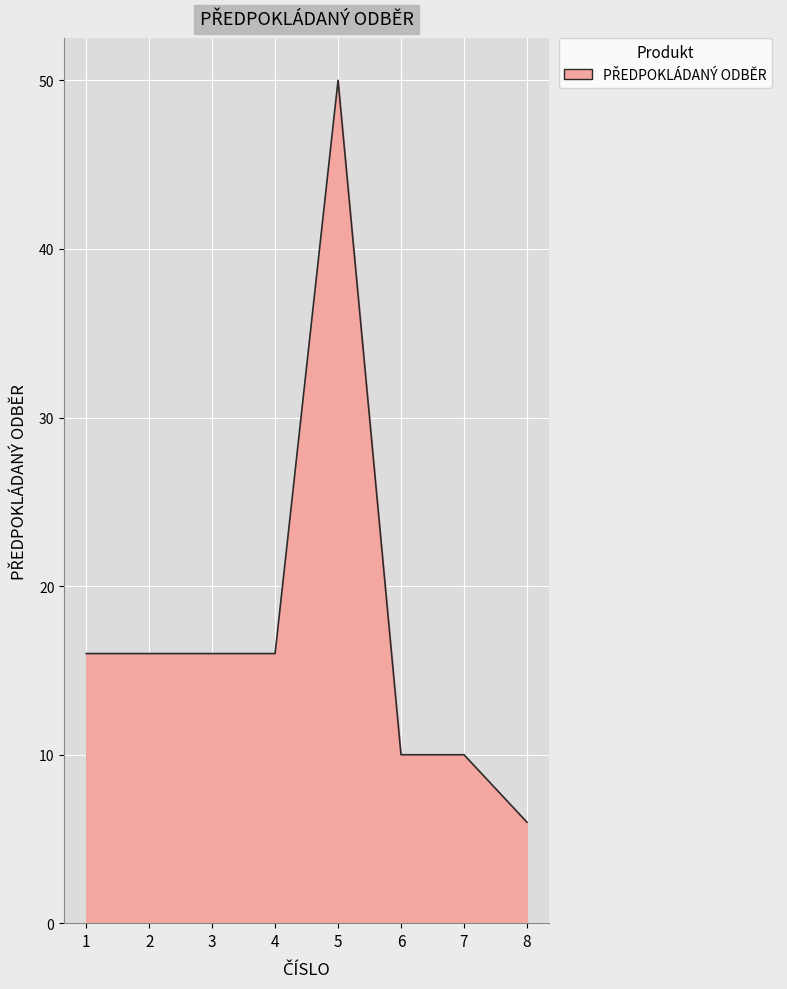

Count the number of data series in this chart.

1